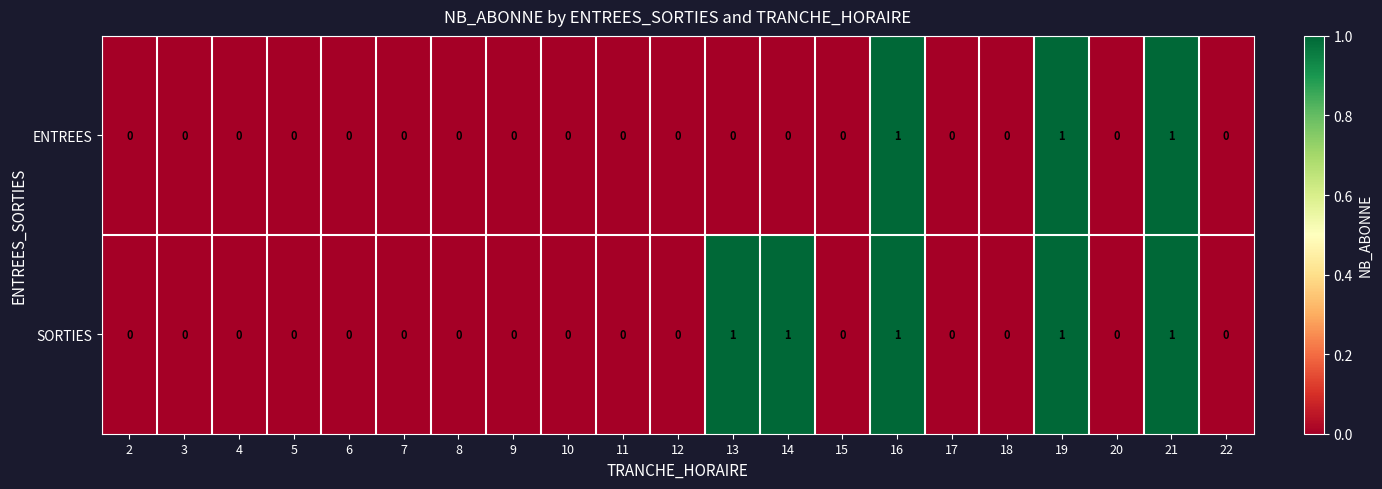

Is it true that ENTREES equals -1 at 6?

False